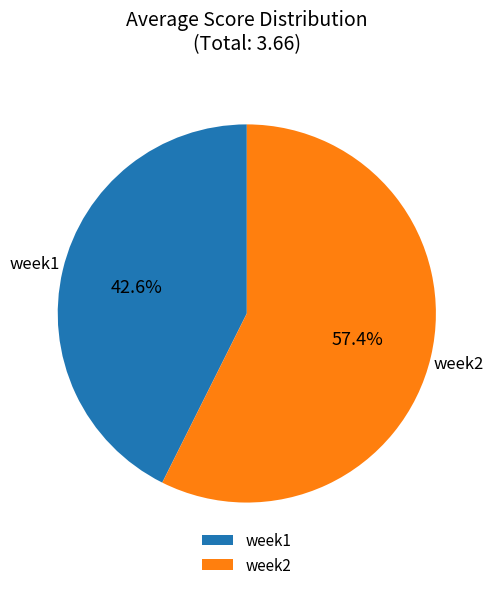

Rank the categories by value from highest to lowest.

week2, week1